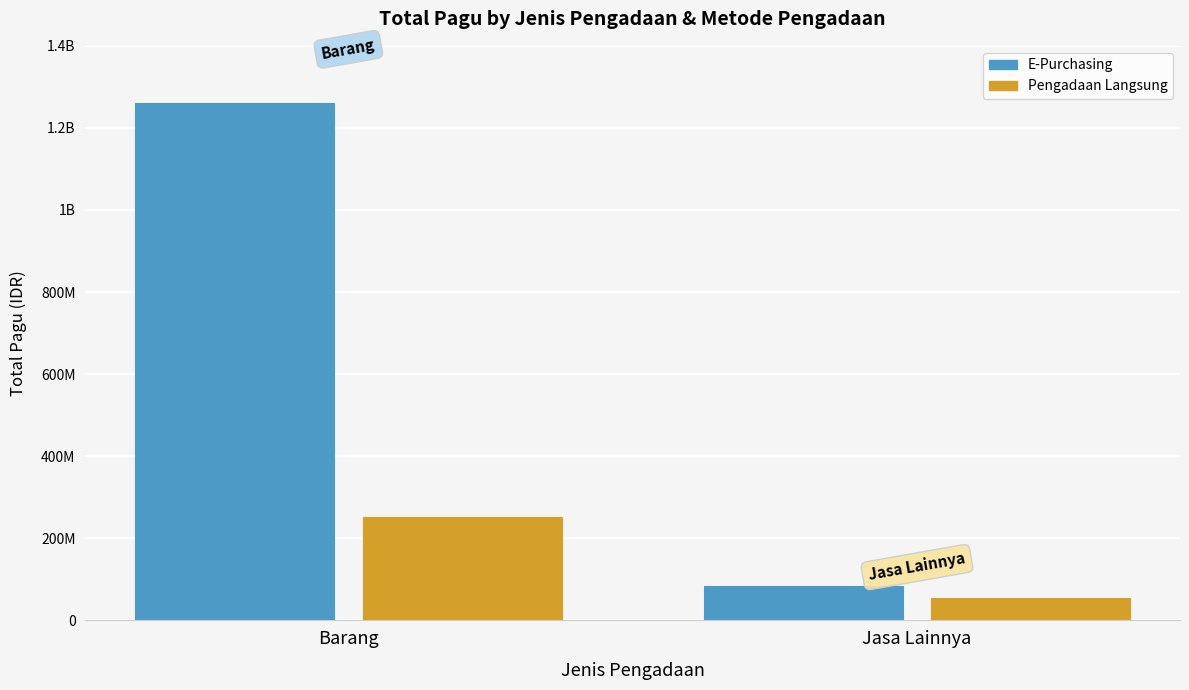

What are all the series names shown in the legend?

E-Purchasing, Pengadaan Langsung